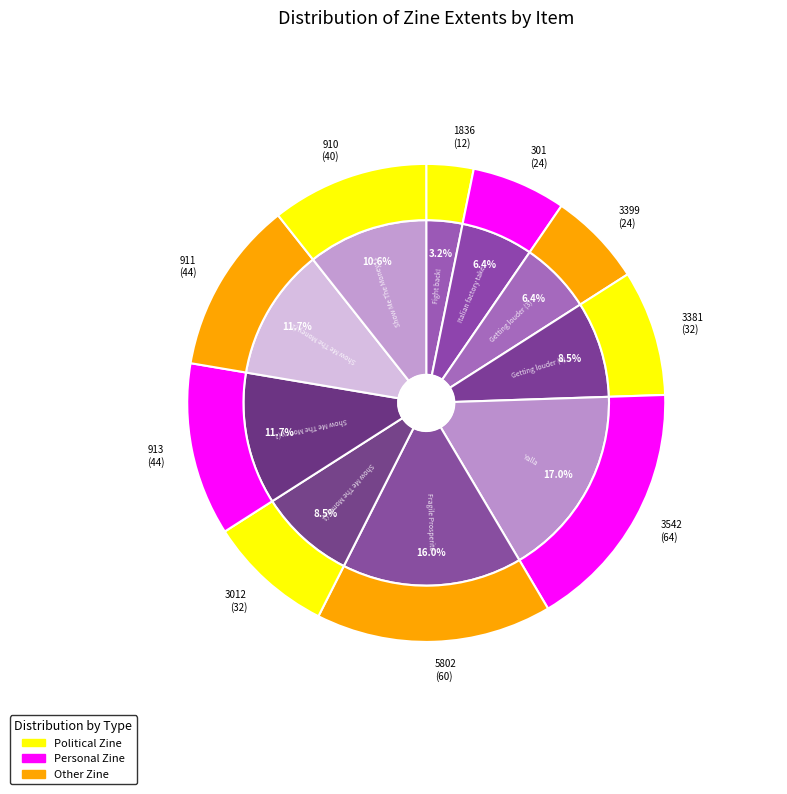

Is there a majority slice in this chart?

No